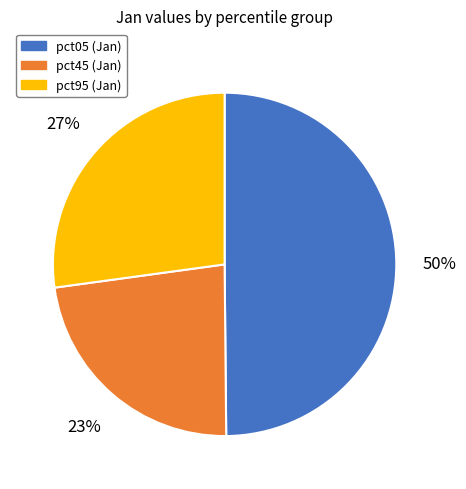

To the nearest percent, what is the difference between the largest and smallest slice percentages?

27%